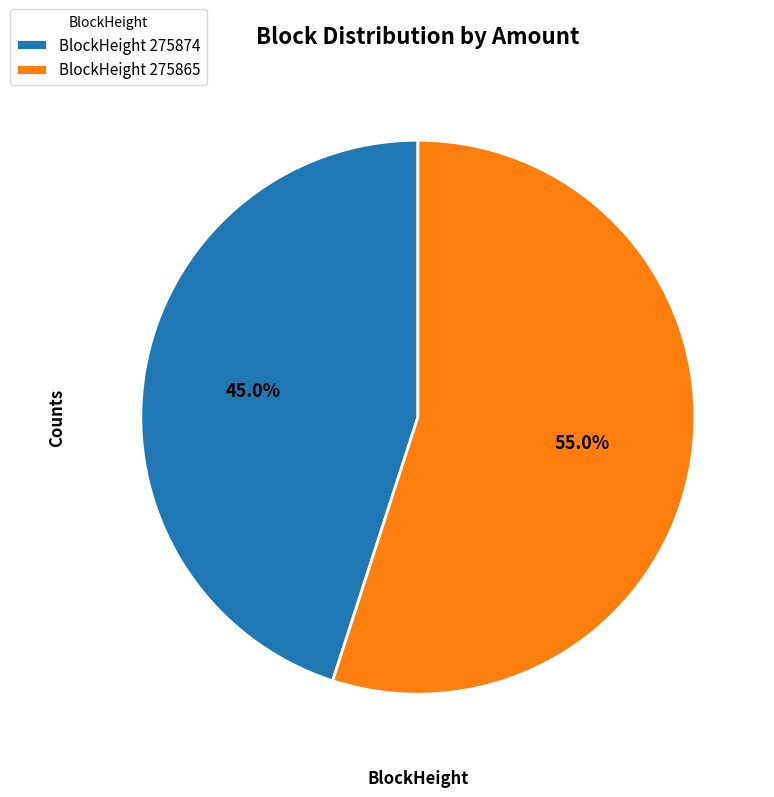

How many slices are in this pie chart?

2